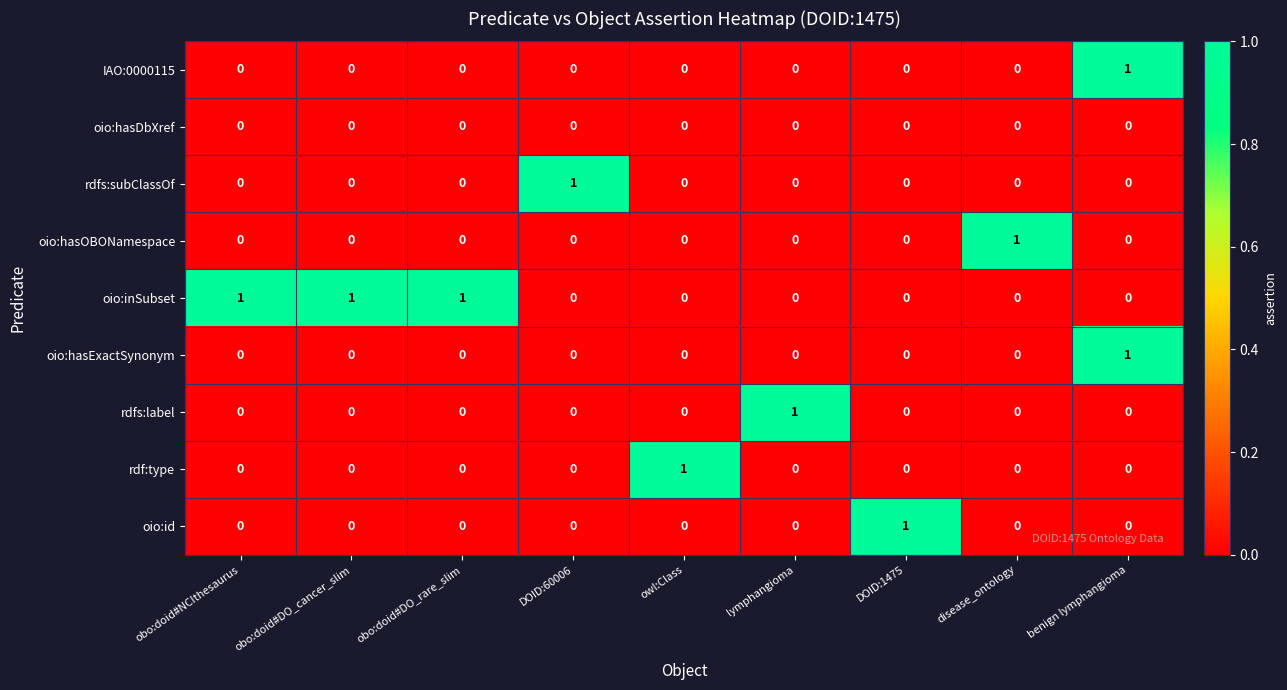

Count the oio:inSubset values in the range 0 to 1.

9